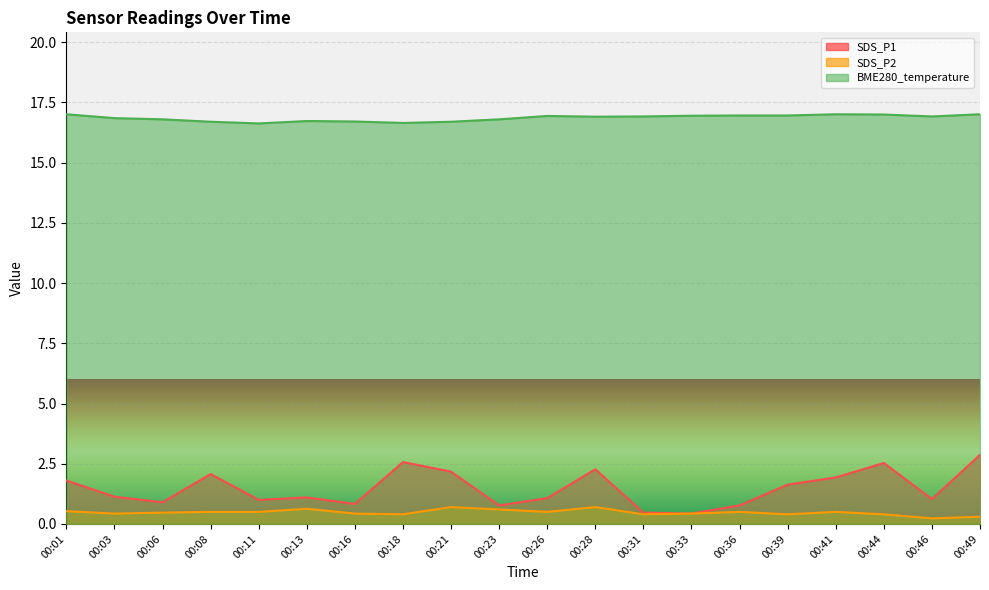

Does the chart display data point markers on the line(s)?

No